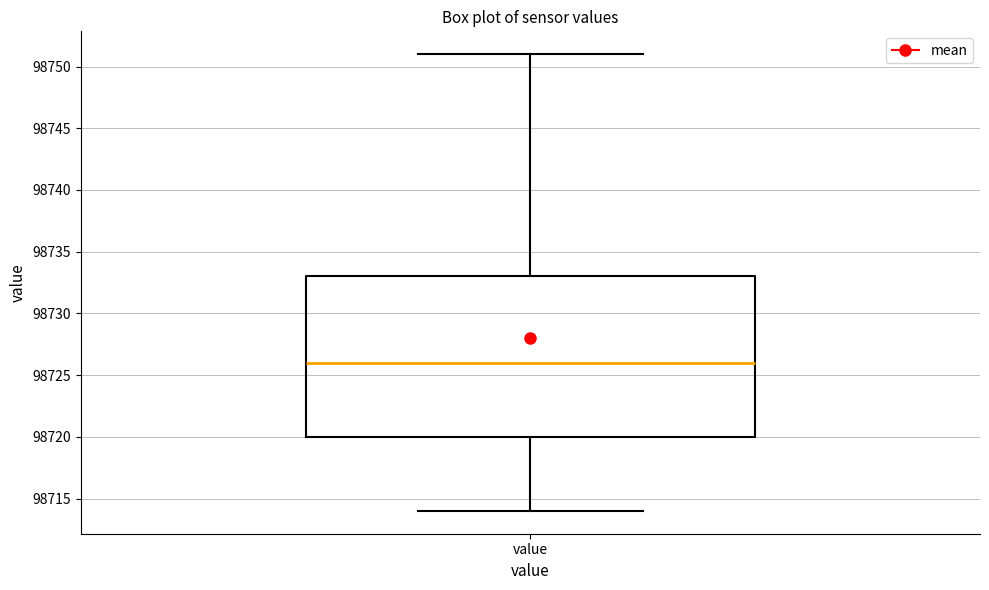

Read this box plot against the y-axis: the position of the median line, the range covered by the box, and the ends of both whiskers. The values are not printed on the chart, so give them approximately, as read against the axis.

median 98726, box 98720 to 98733, whiskers 98714 to 98751